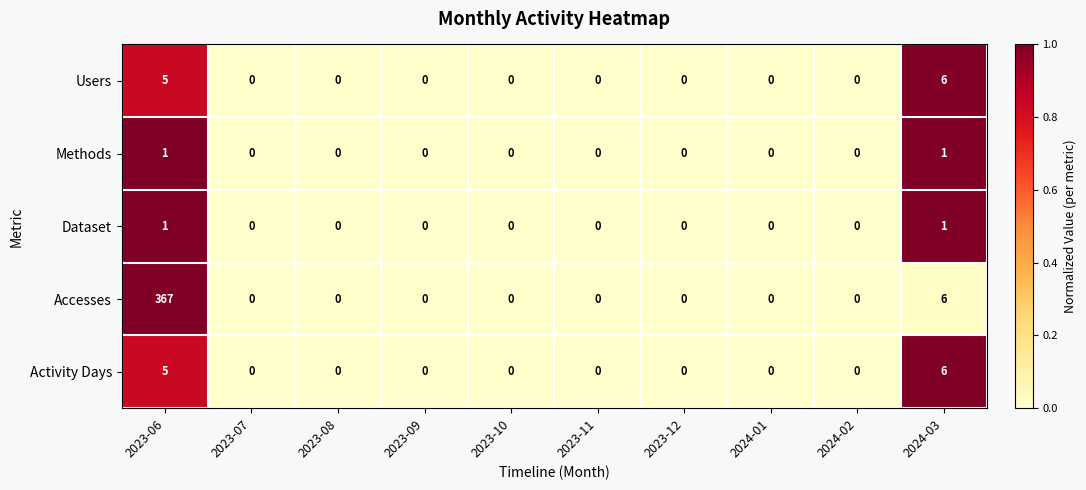

How many data points does each series have?

10